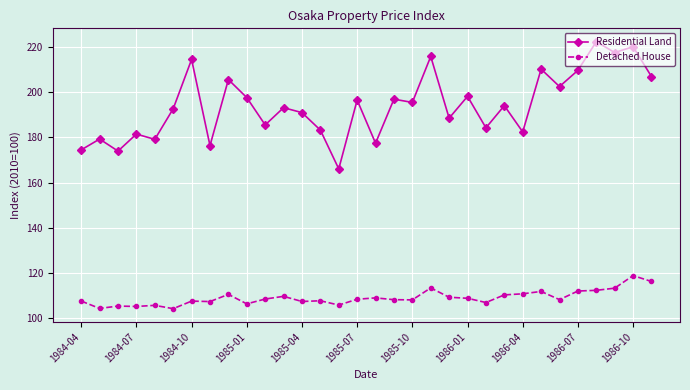

Rank the series by their maximum value, from lowest to highest.

Detached House, Residential Land